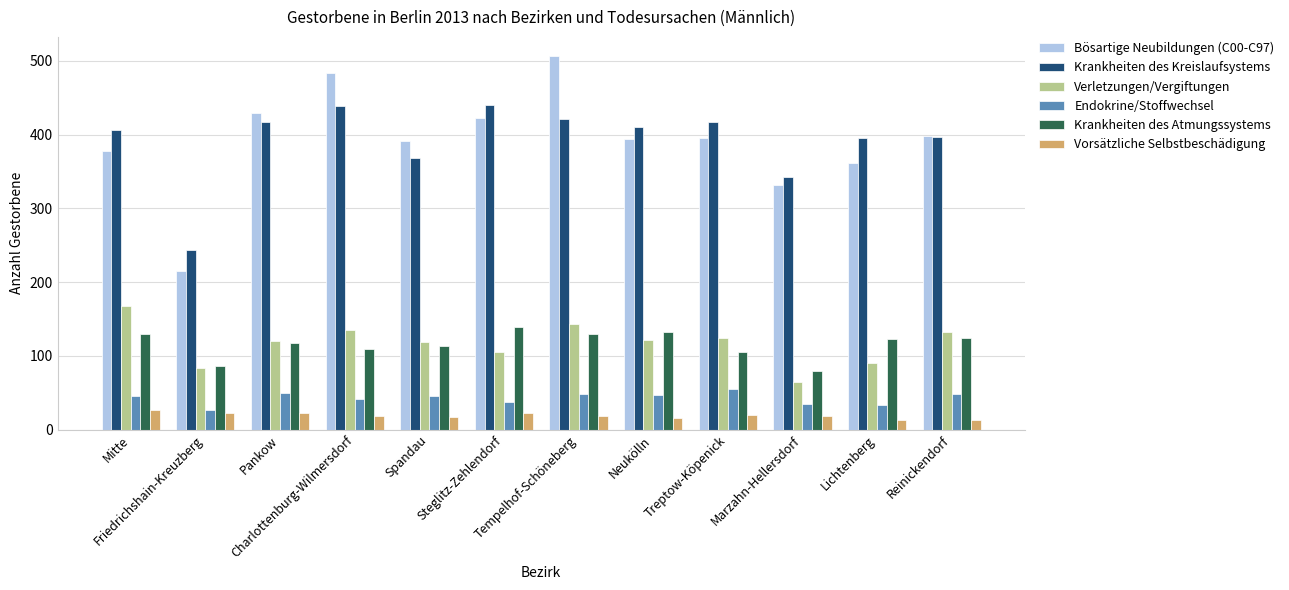

Are the bars grouped side by side (vs. stacked)?

Yes